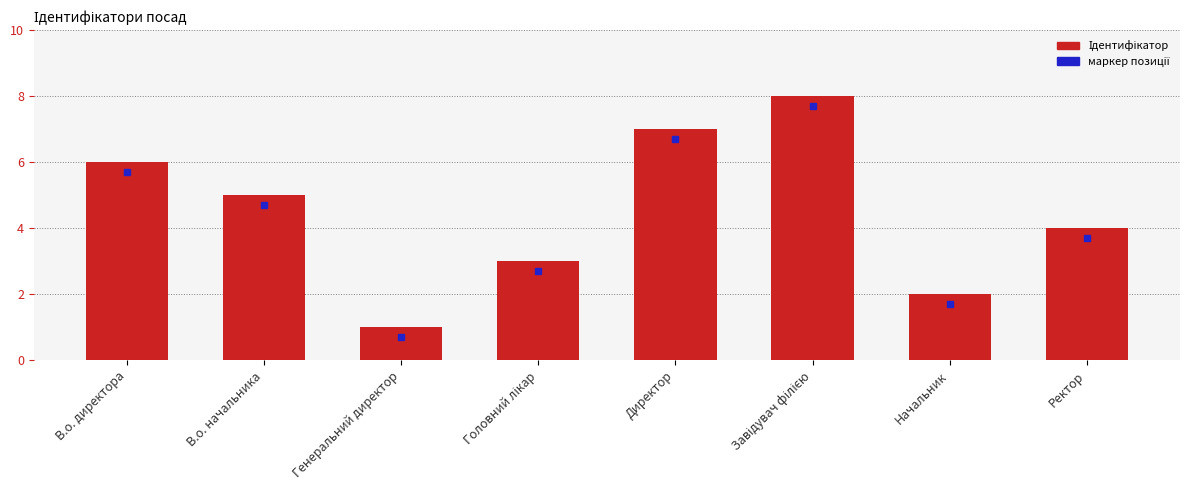

What position from the left is Директор?

5